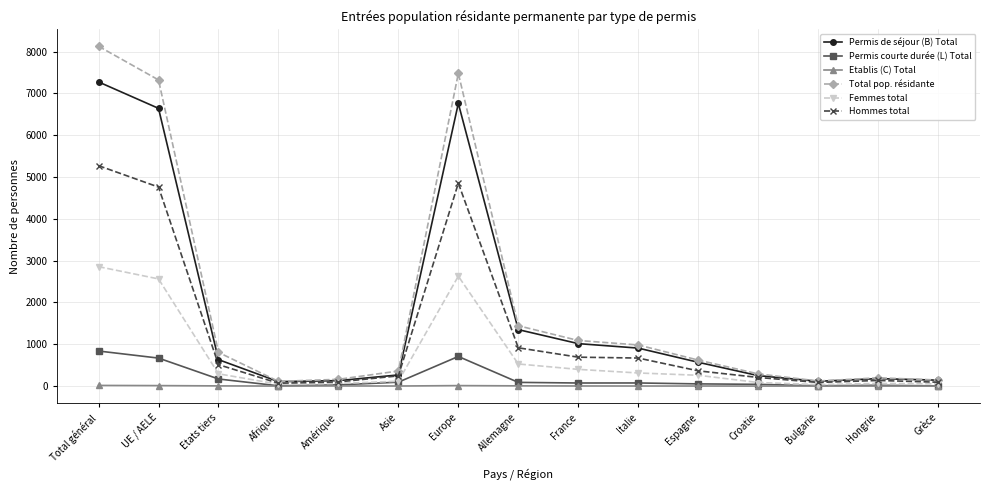

Does the chart display data point markers on the line(s)?

Yes